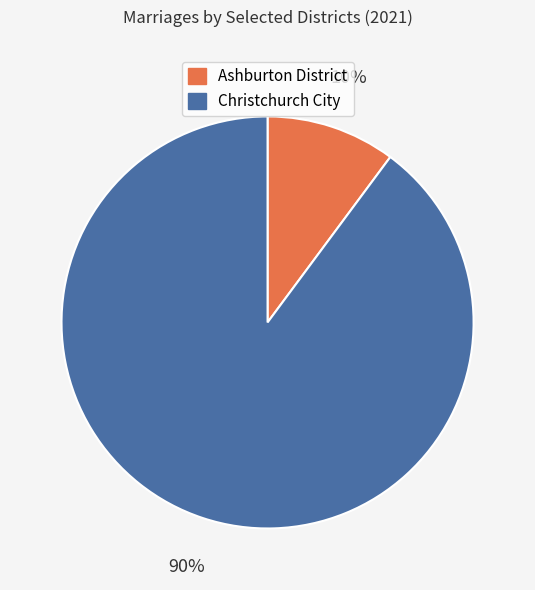

To the nearest percent, what is the combined percentage of Christchurch City and Ashburton District?

100%